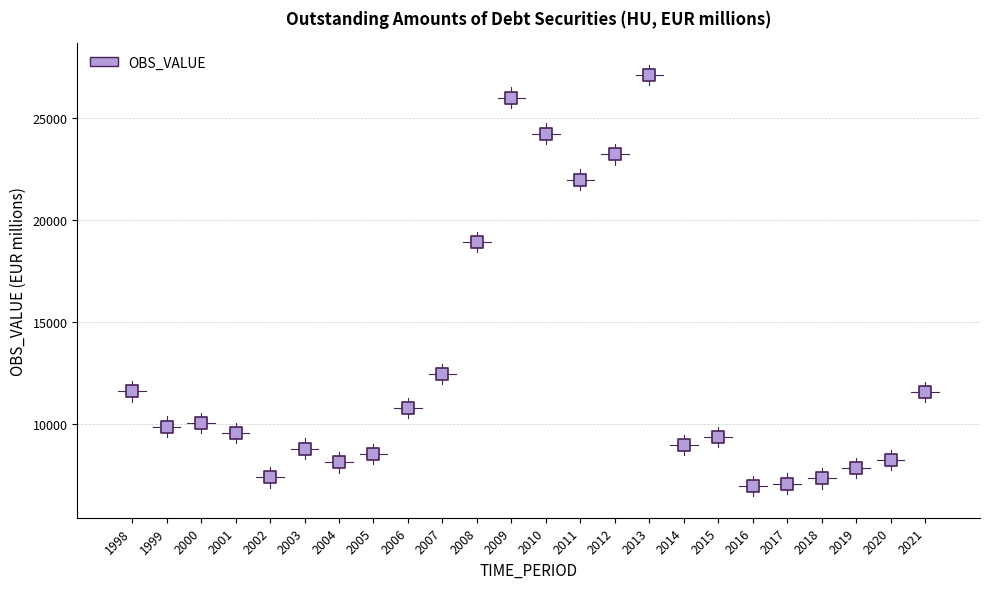

What is the range of Y values (max minus min)?

20137.7